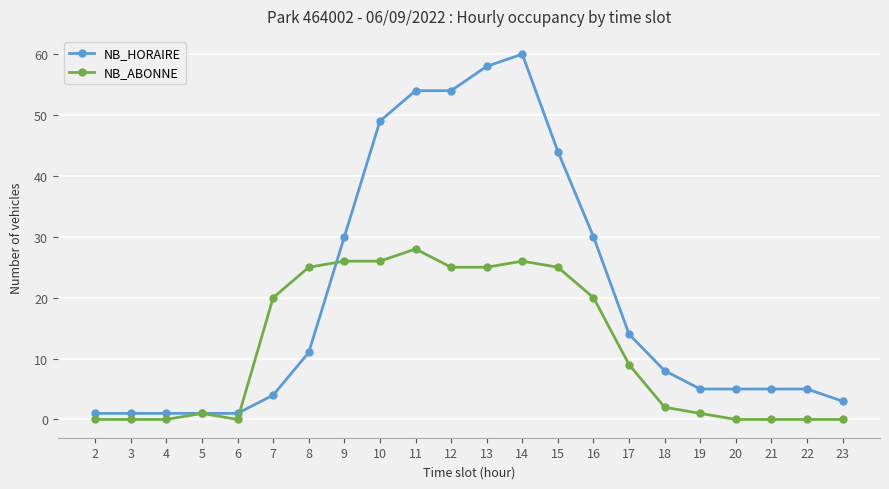

Count the number of data series in this chart.

2